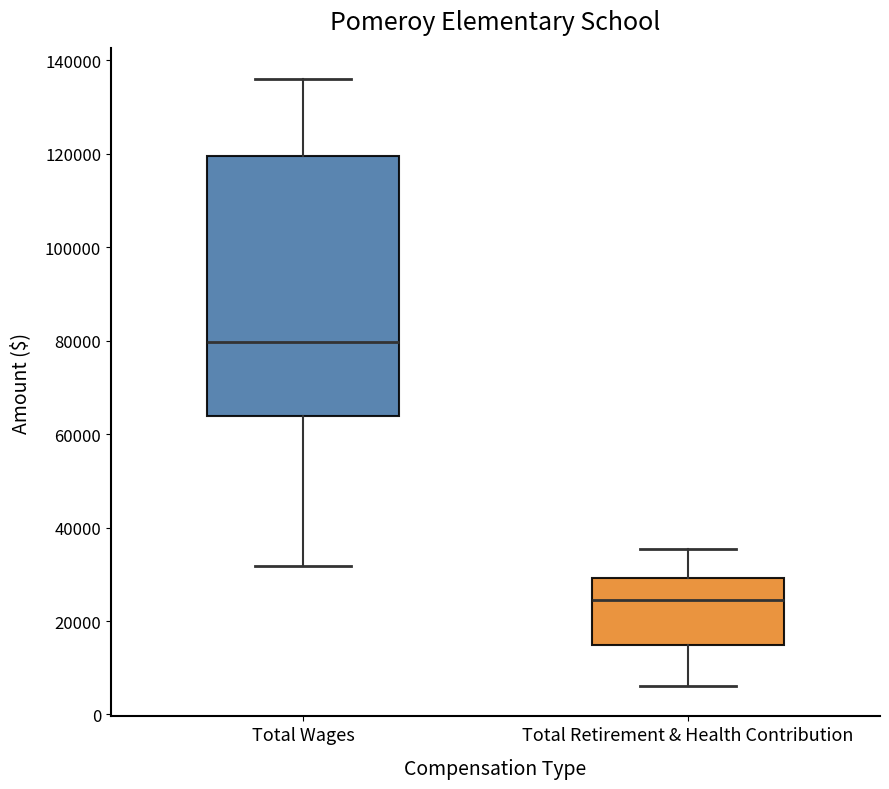

Which box's median line is the highest?

Total Wages